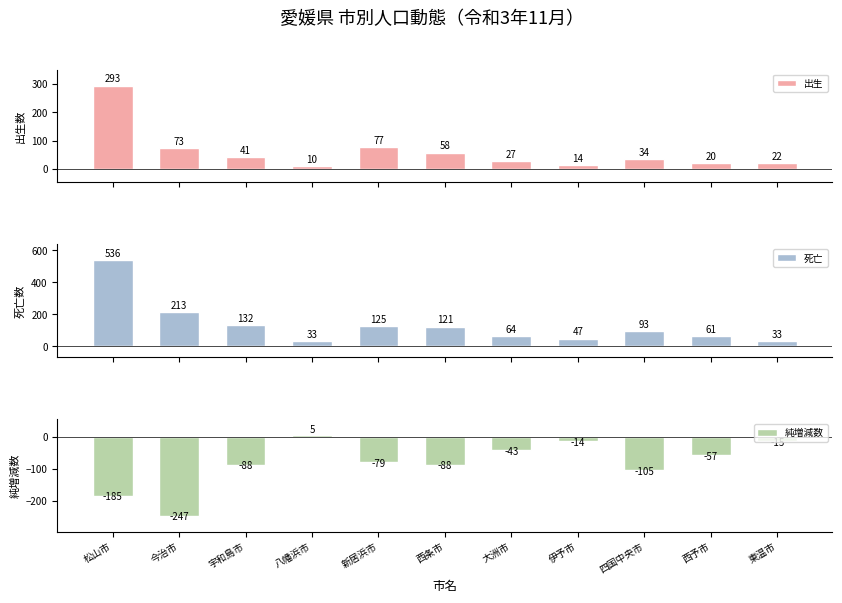

Reading right to left, transcribe all the data shown in this chart.

出生: 22	20	34	14	27	58	77	10	41	73	293
死亡: 33	61	93	47	64	121	125	33	132	213	536
純増減数: -15	-57	-105	-14	-43	-88	-79	5	-88	-247	-185